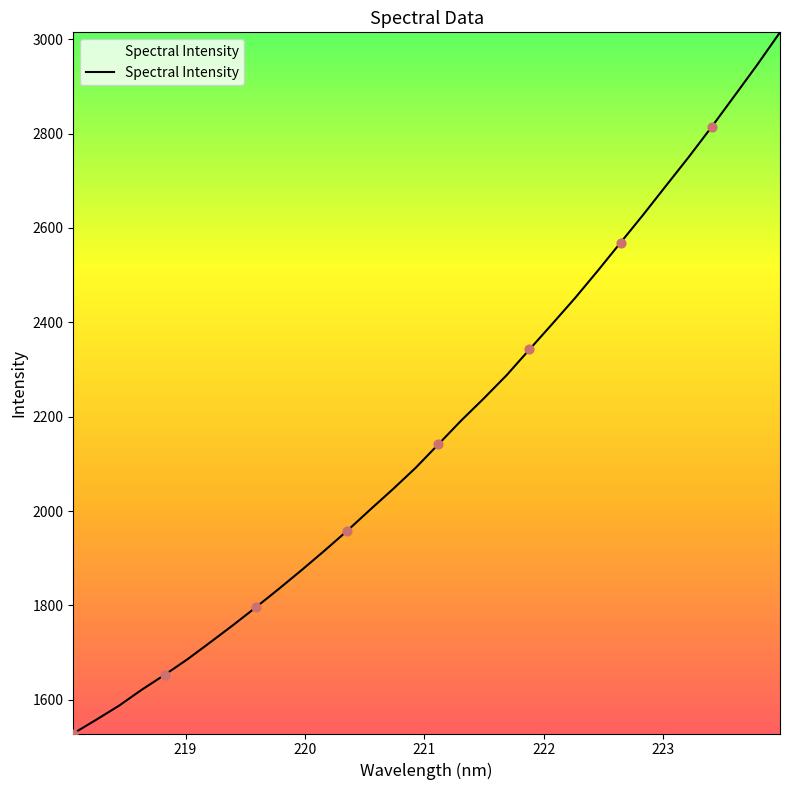

What is the greatest value displayed?

3014.6